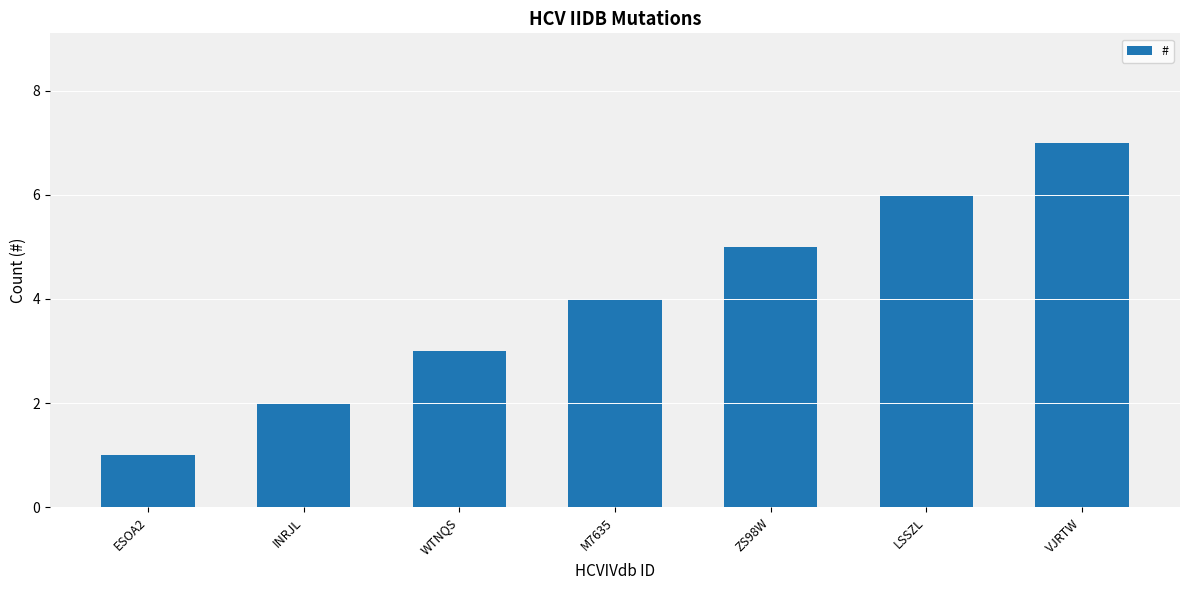

Rank the categories by value from lowest to highest.

ESOA2, INRJL, WTNQS, M7635, ZS98W, LSSZL, VJRTW